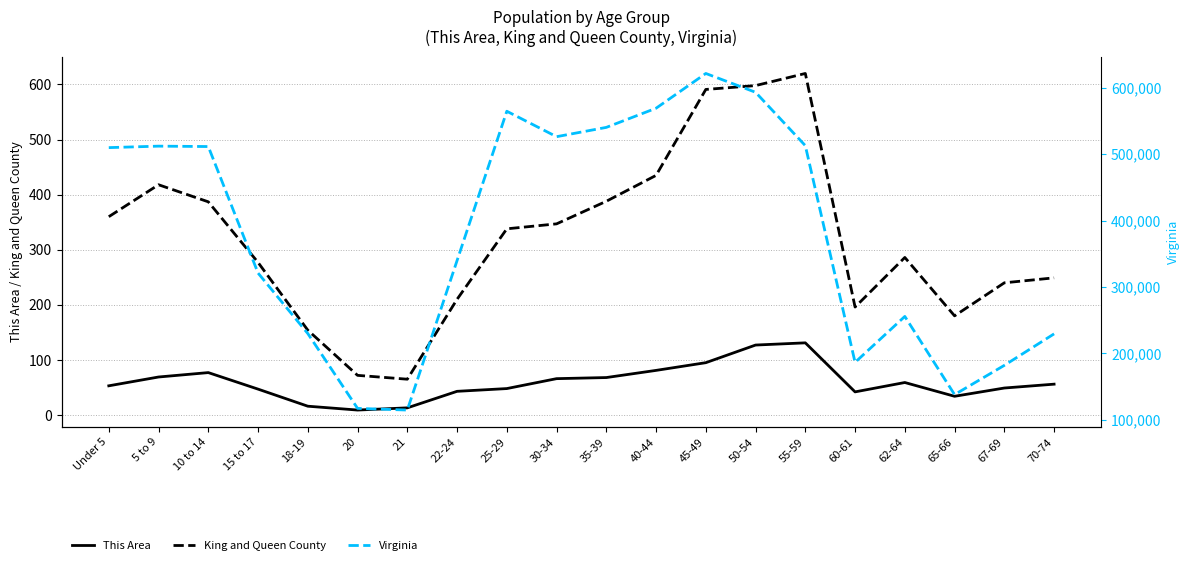

What is the label of the 10th point from the right?

35-39